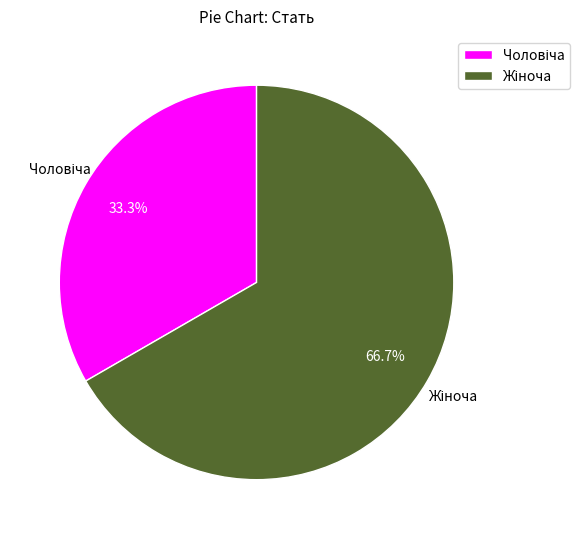

Does any single category account for the majority?

Yes